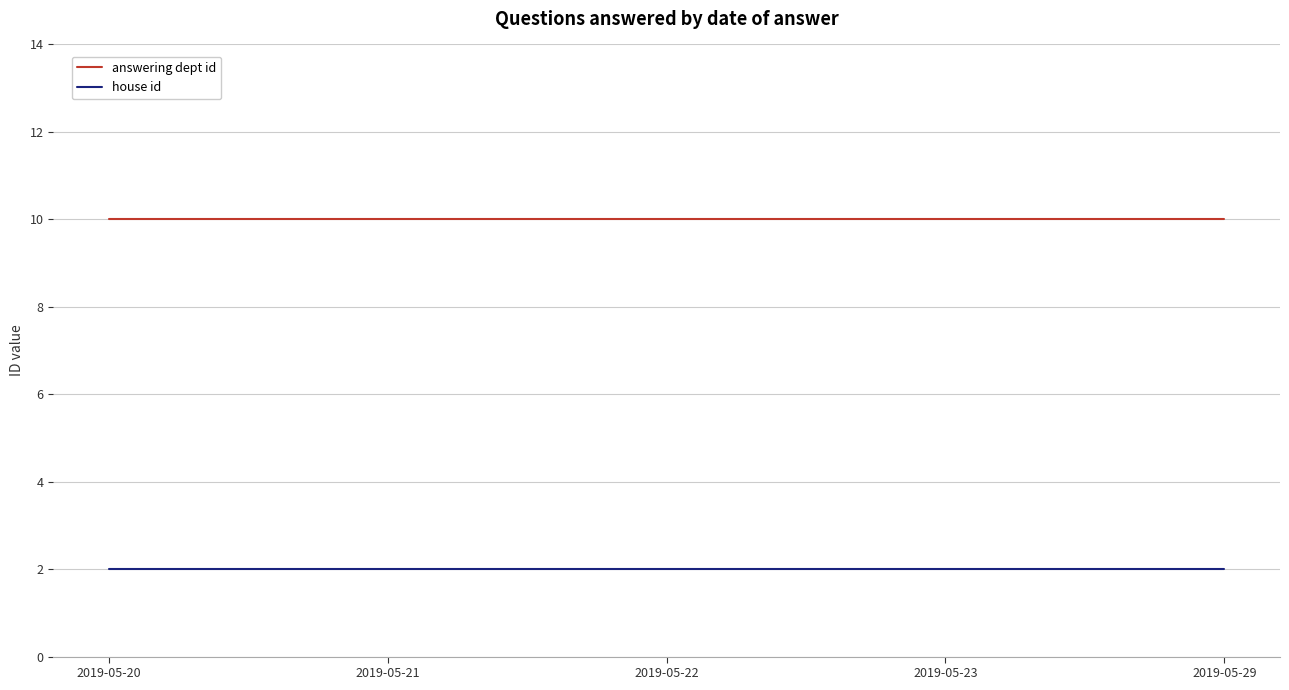

Reading left to right, extract all data points from this chart.

answering dept id: 10	10	10	10	10
house id: 2	2	2	2	2